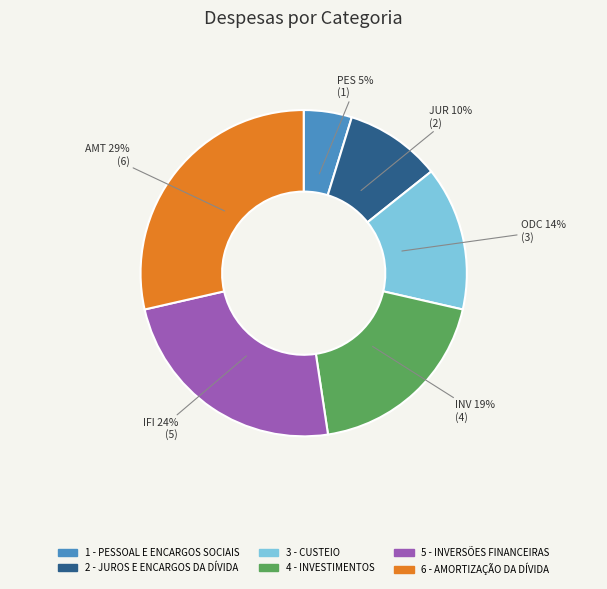

To the nearest percent, what percentage of the pie is 5 - INVERSÕES FINANCEIRAS?

24%